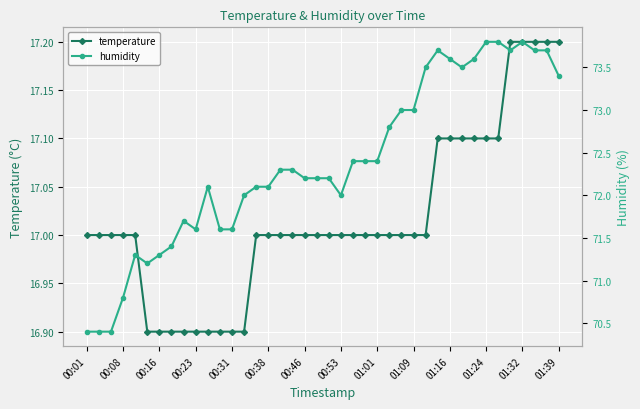

What is the difference between the maximum and second lowest values in the humidity series?

3.4